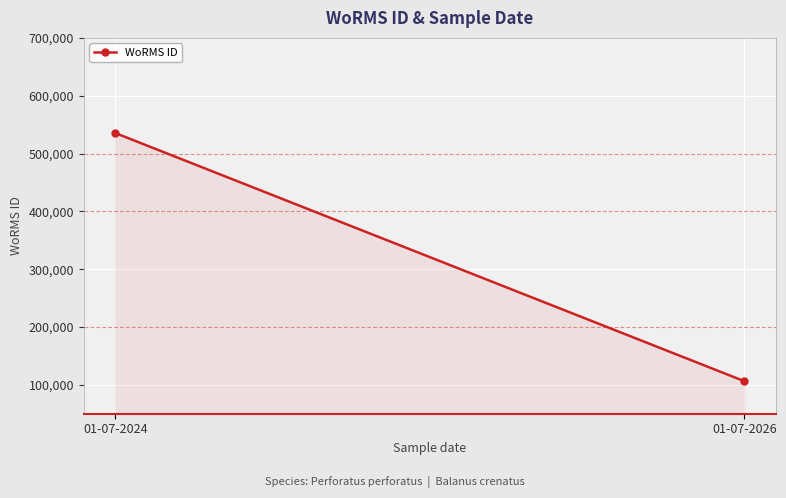

Approximately how many times larger is the value at 01-07-2026 compared to 01-07-2024?

0.2